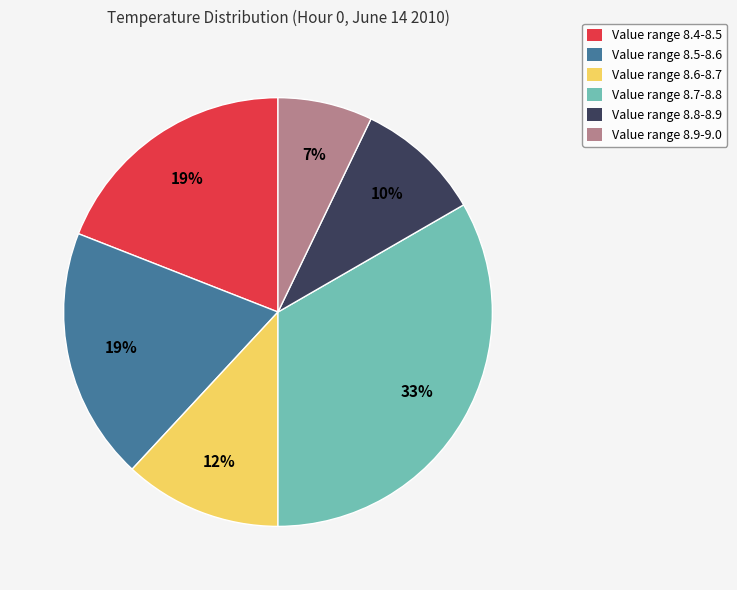

True or false: Value range 8.4-8.5 accounts for 19% of the total.

True